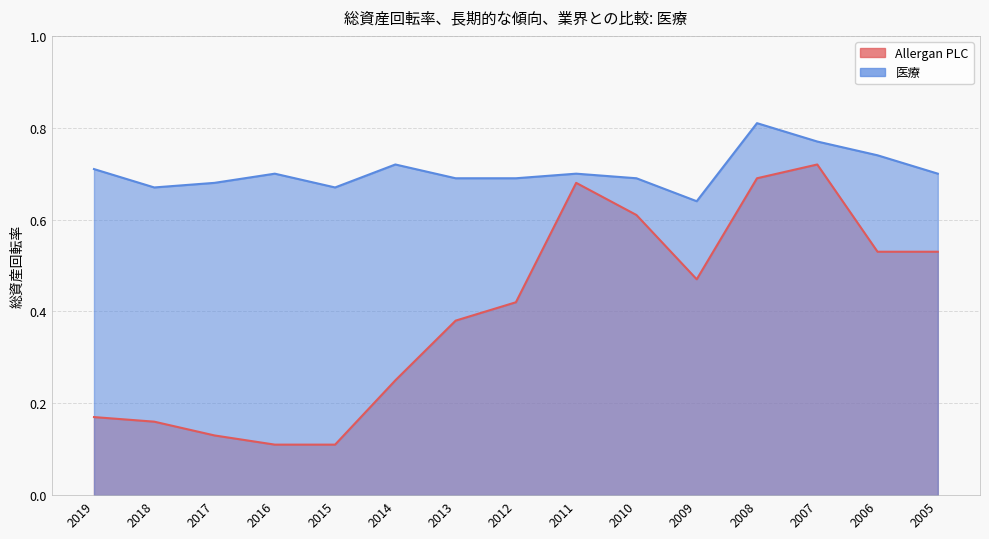

What is the greatest value displayed?

0.8